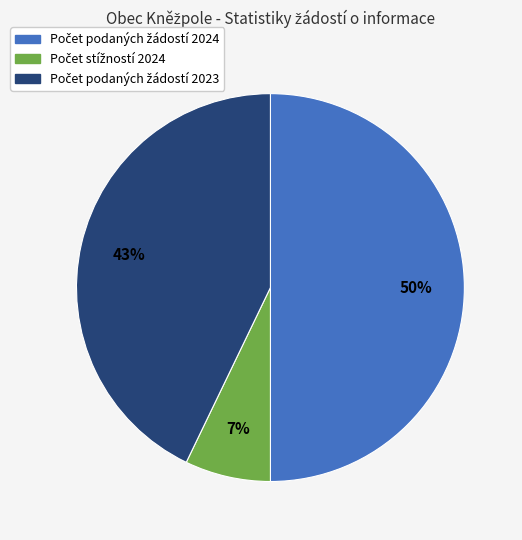

To the nearest percent, what is the difference between the largest and smallest slice percentages?

43%